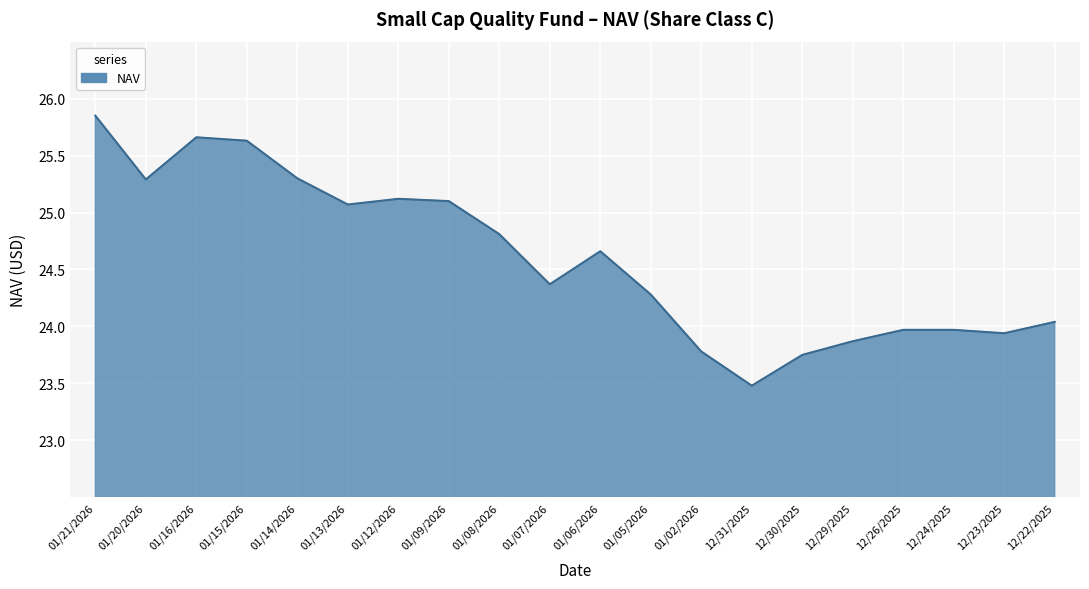

Which has a higher value, 01/13/2026 or 01/02/2026?

01/13/2026